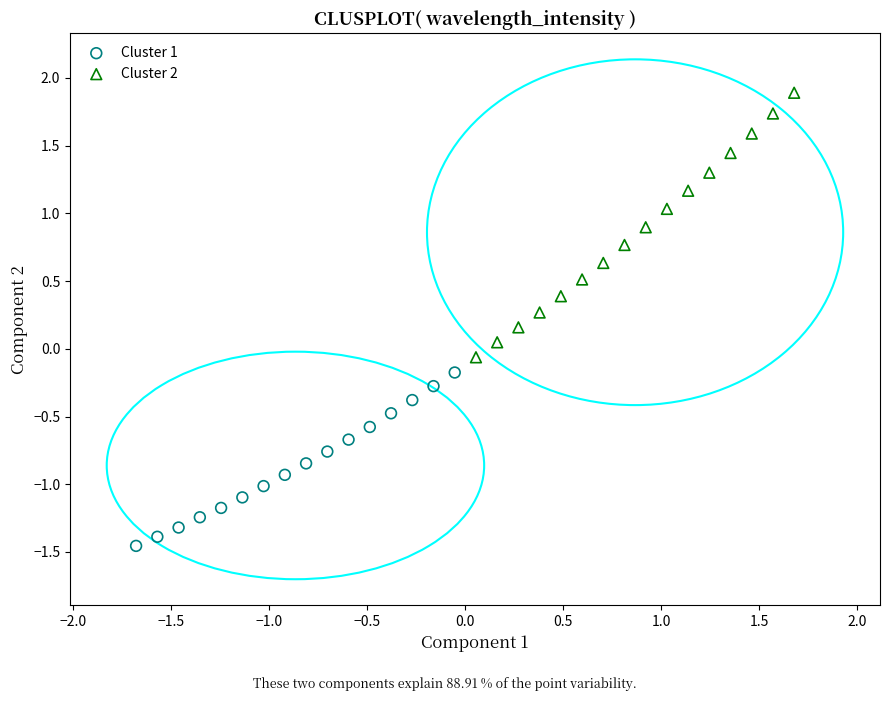

Which series contains the lowest Y value?

Cluster 1